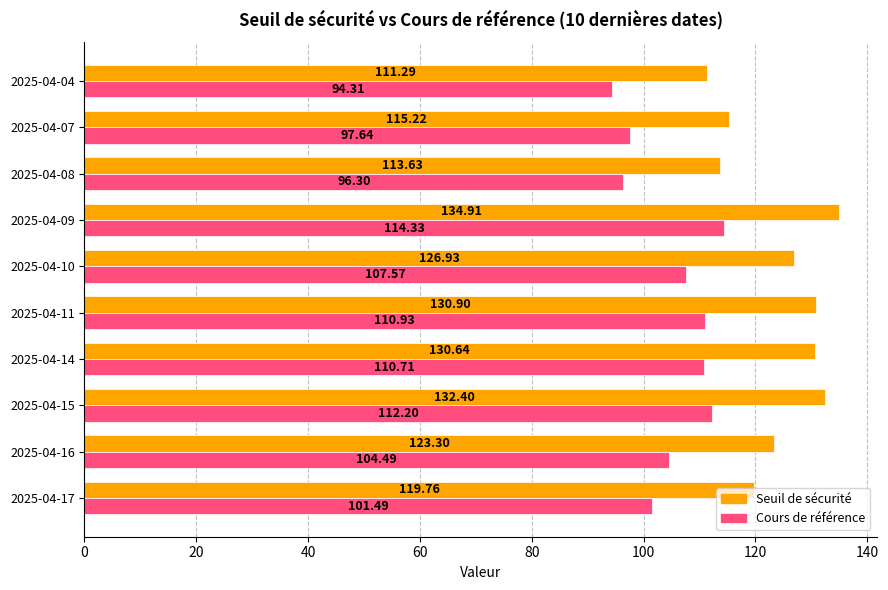

What is the sum of the Cours de référence values at 2025-04-08 and 2025-04-07?

193.9